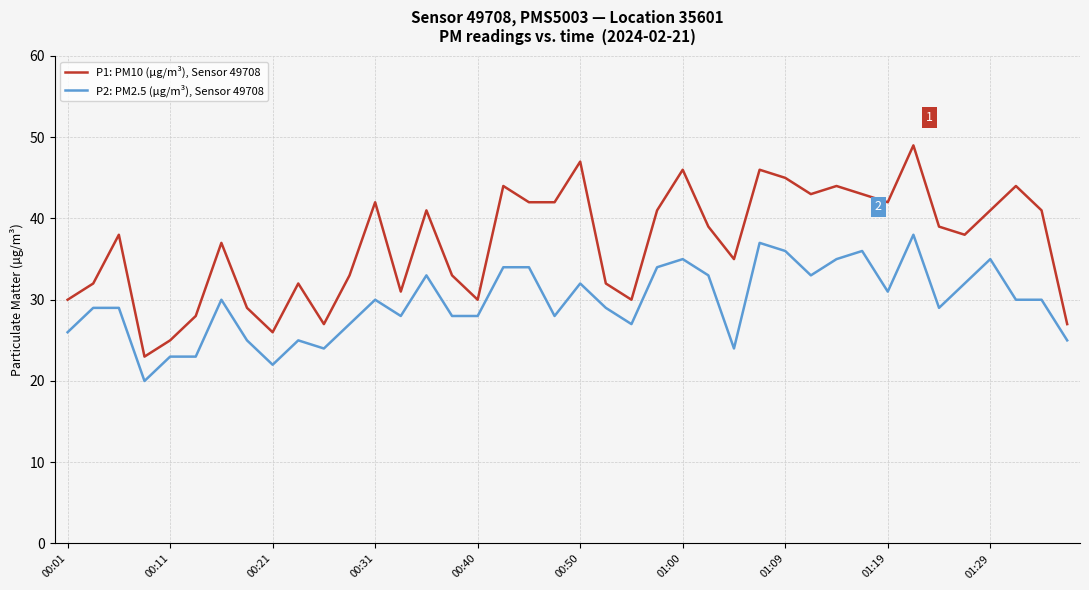

Which series has the largest total across all categories?

P1: PM10 (µg/m³), Sensor 49708